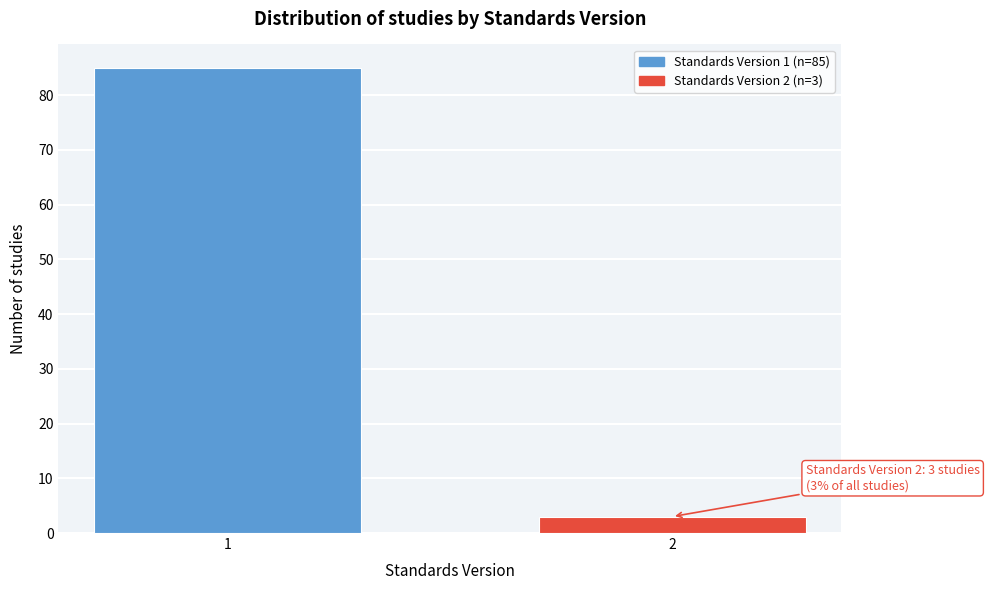

Reading left to right, list all the values displayed in this chart.

85	3